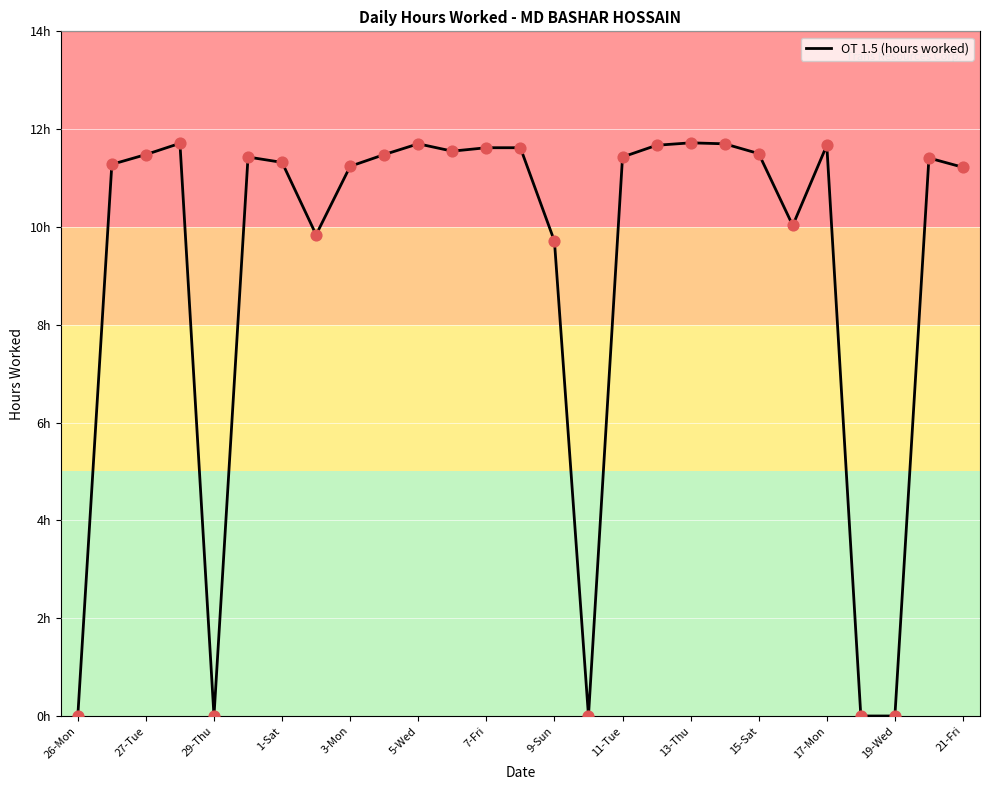

Is this an area chart (filled region under the line)?

No